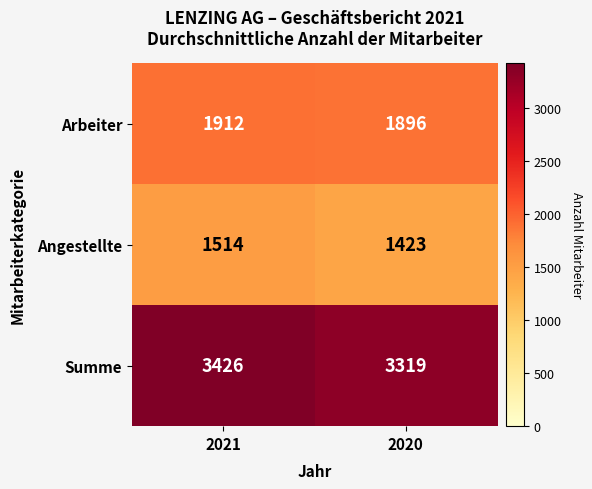

What is the total value across all series at 2020?

6638